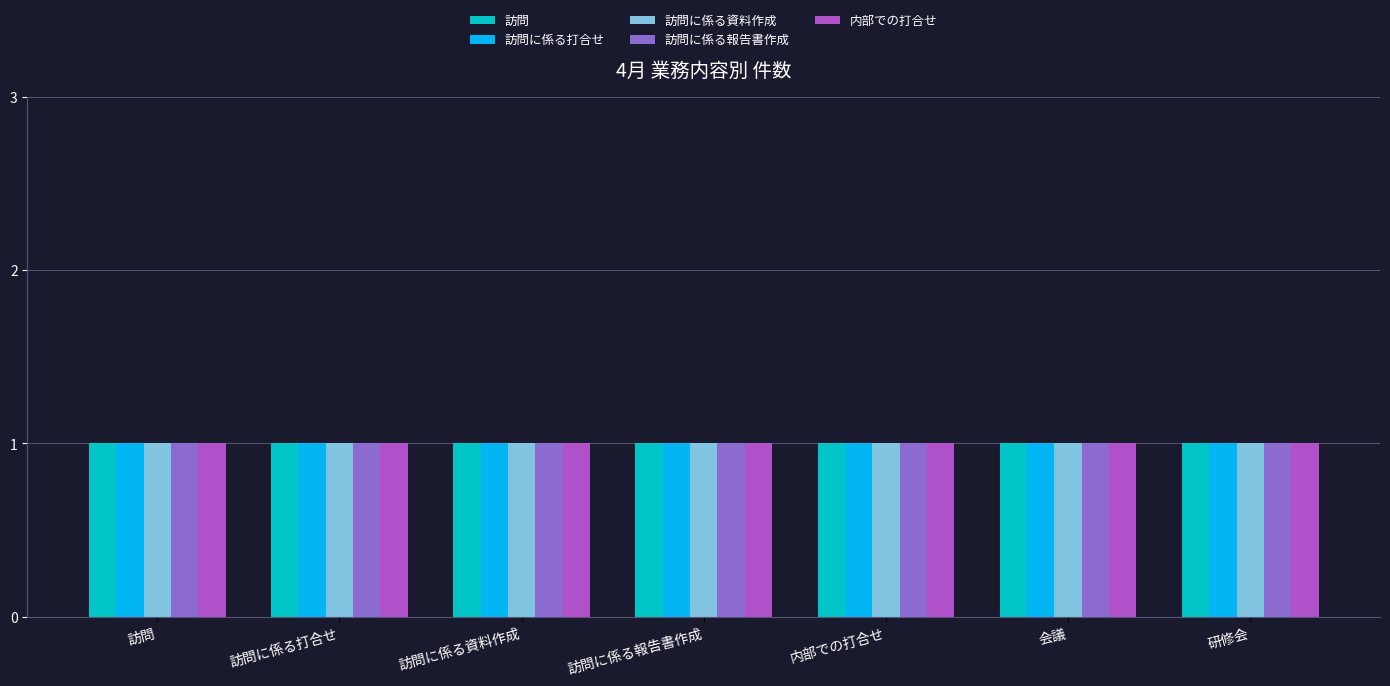

Which series has the largest range (max minus min)?

訪問